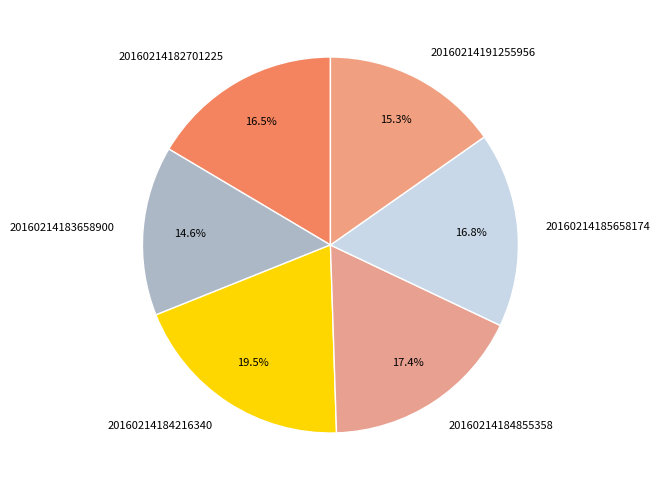

To the nearest percent, what is the difference between the largest and smallest slice percentages?

5%